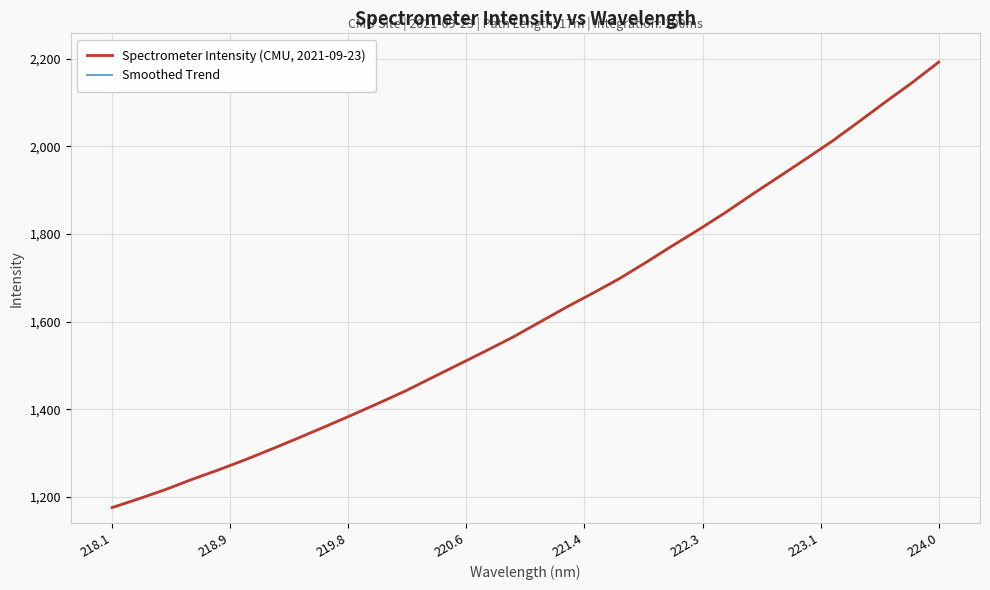

Approximately how many times larger is the value at 223.9802 compared to 222.8355?

1.1